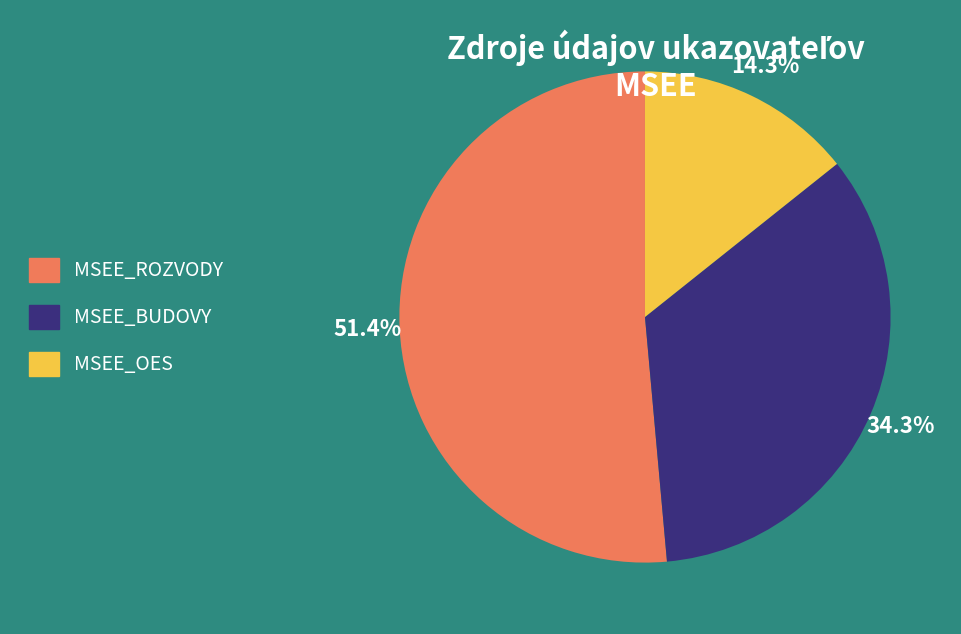

How many segments does this pie chart have?

3